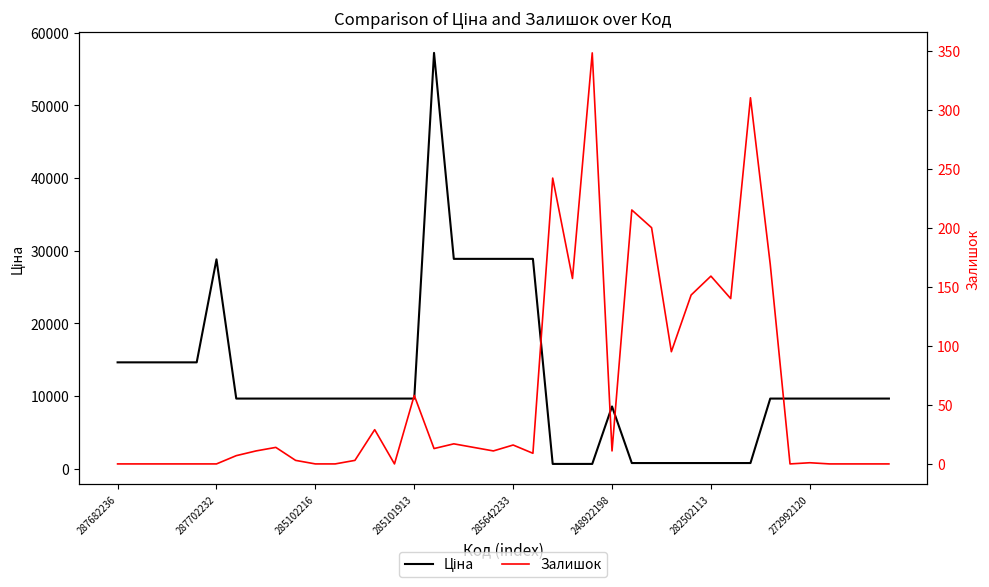

Reading right to left, list all the values displayed in this chart.

Ціна: 9664.7	9664.7	9664.7	9664.7	9664.7	9664.7	9664.7	793.0	793.0	793.0	793.0	793.0	793.0	793.0	8581.1	672.1	672.1	672.1	28890.3	28890.3	28890.3	28890.3	28890.3	57235.5	9664.7	9664.7	9664.7	9664.7	9664.7	9664.7	9664.7	9664.7	9664.7	9664.7	28821.8	14649.6	14649.6	14649.6	14649.6	14649.6
Залишок: 0.0	0.0	0.0	0.0	1.0	0.0	169.0	310.0	140.0	159.0	143.0	95.0	200.0	215.0	11.0	348.0	157.0	242.0	9.0	16.0	11.0	14.0	17.0	13.0	58.0	0.0	29.0	3.0	0.0	0.0	3.0	14.0	11.0	7.0	0.0	0.0	0.0	0.0	0.0	0.0